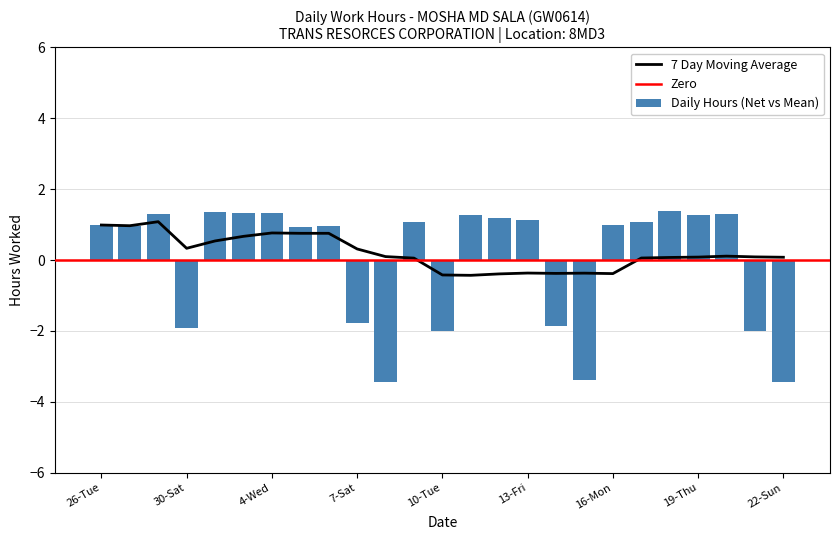

What is the sum of the values at 19-Thu and 18-Wed?

2.7